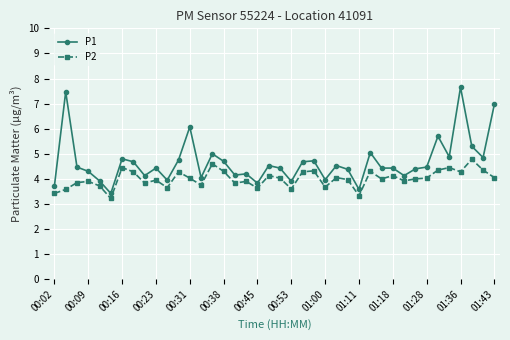

What is the value of the P1 point at the 17th from the left?

4.2